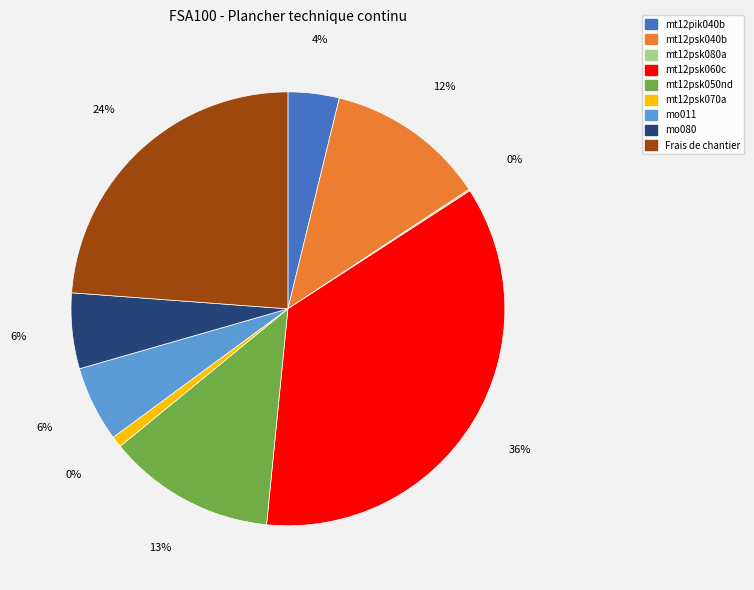

How much of the chart is everything except mo080?

94.4%